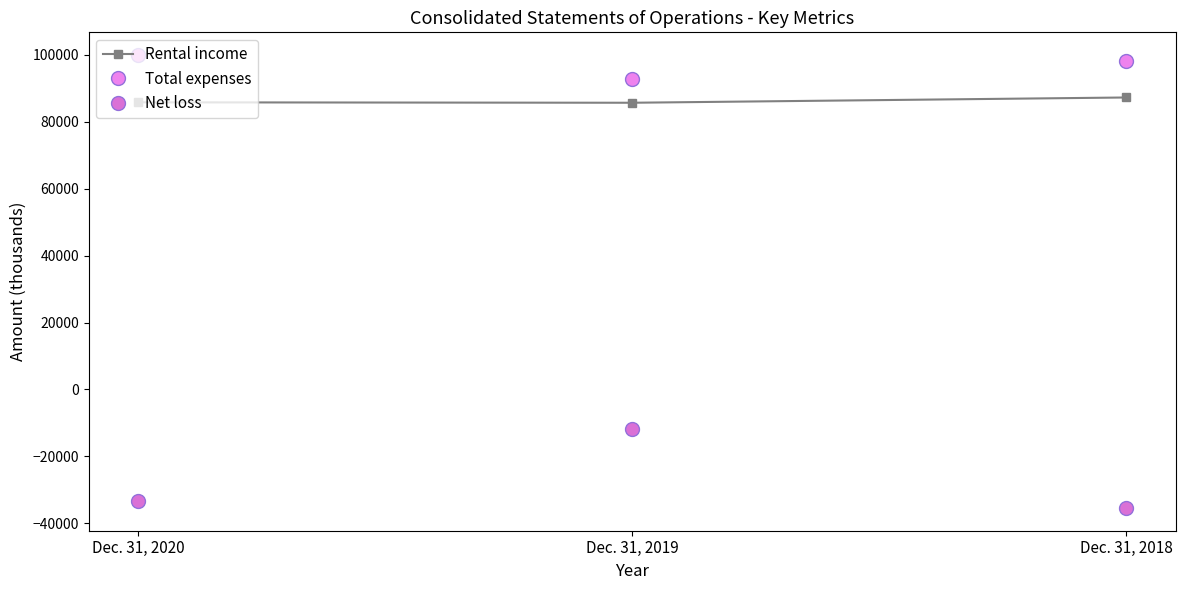

What is the average value of the Total expenses series?

96992